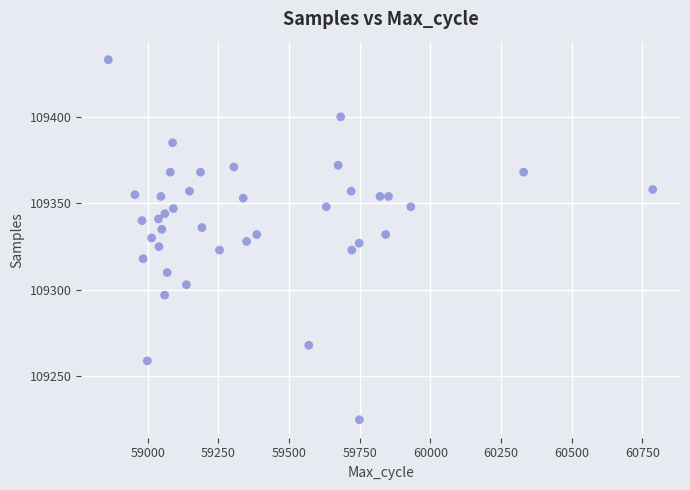

What is the range of Y values (max minus min)?

208